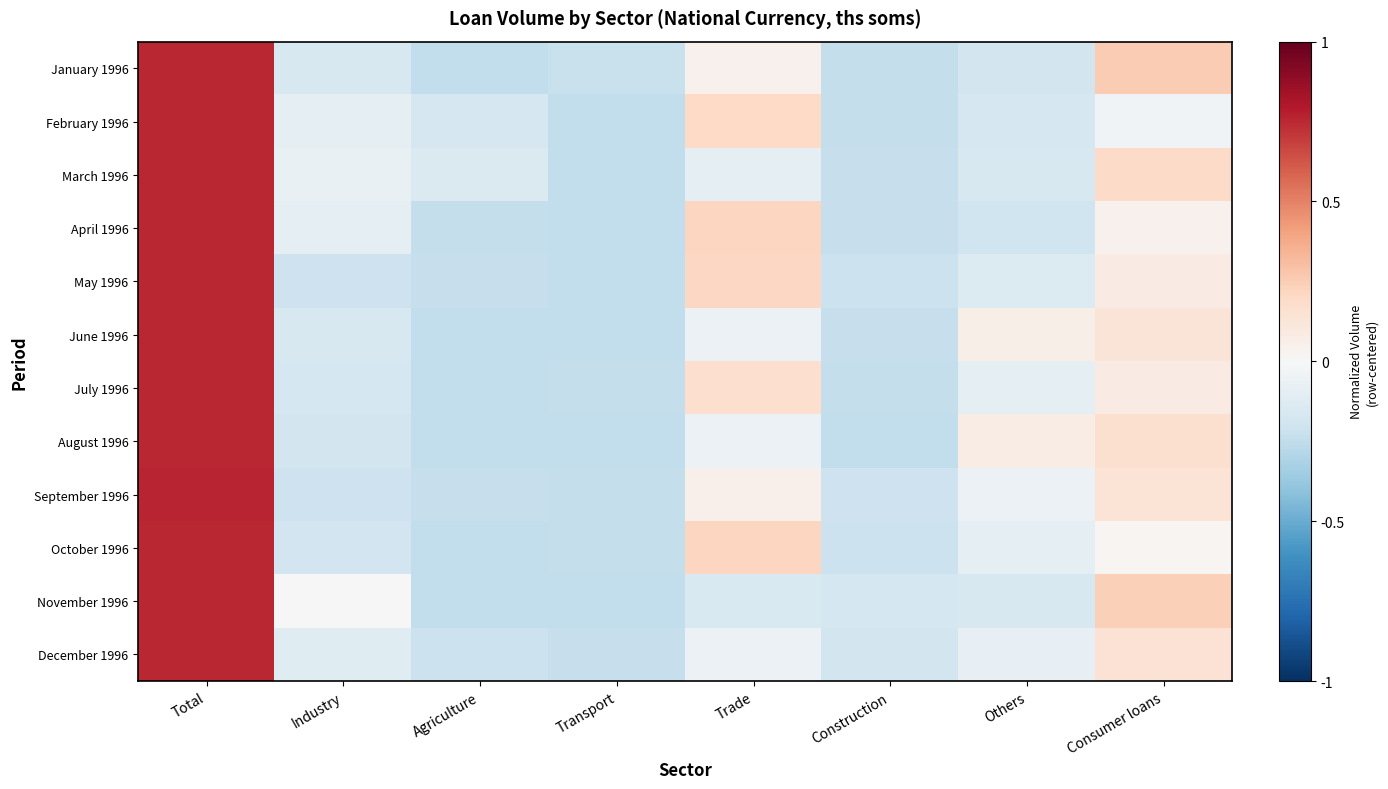

Reading left to right, transcribe all the data shown in this chart.

January 1996: Total=0.8	Industry=-0.2	Agriculture=-0.2	Transport=-0.2	Trade=0.0	Construction=-0.2	Others=-0.2	Consumer loans=0.3
February 1996: Total=0.8	Industry=-0.1	Agriculture=-0.2	Transport=-0.2	Trade=0.2	Construction=-0.2	Others=-0.2	Consumer loans=-0.0
March 1996: Total=0.8	Industry=-0.1	Agriculture=-0.1	Transport=-0.2	Trade=-0.1	Construction=-0.2	Others=-0.2	Consumer loans=0.2
April 1996: Total=0.8	Industry=-0.1	Agriculture=-0.2	Transport=-0.2	Trade=0.2	Construction=-0.2	Others=-0.2	Consumer loans=0.0
May 1996: Total=0.8	Industry=-0.2	Agriculture=-0.2	Transport=-0.2	Trade=0.2	Construction=-0.2	Others=-0.1	Consumer loans=0.1
June 1996: Total=0.8	Industry=-0.2	Agriculture=-0.2	Transport=-0.2	Trade=-0.1	Construction=-0.2	Others=0.1	Consumer loans=0.1
July 1996: Total=0.8	Industry=-0.2	Agriculture=-0.2	Transport=-0.2	Trade=0.2	Construction=-0.2	Others=-0.1	Consumer loans=0.1
August 1996: Total=0.8	Industry=-0.2	Agriculture=-0.2	Transport=-0.2	Trade=-0.1	Construction=-0.2	Others=0.1	Consumer loans=0.2
September 1996: Total=0.8	Industry=-0.2	Agriculture=-0.2	Transport=-0.2	Trade=0.1	Construction=-0.2	Others=-0.1	Consumer loans=0.1
October 1996: Total=0.8	Industry=-0.2	Agriculture=-0.2	Transport=-0.2	Trade=0.2	Construction=-0.2	Others=-0.1	Consumer loans=0.0
November 1996: Total=0.8	Industry=-0.0	Agriculture=-0.2	Transport=-0.2	Trade=-0.2	Construction=-0.2	Others=-0.2	Consumer loans=0.2
December 1996: Total=0.8	Industry=-0.1	Agriculture=-0.2	Transport=-0.2	Trade=-0.1	Construction=-0.2	Others=-0.1	Consumer loans=0.1